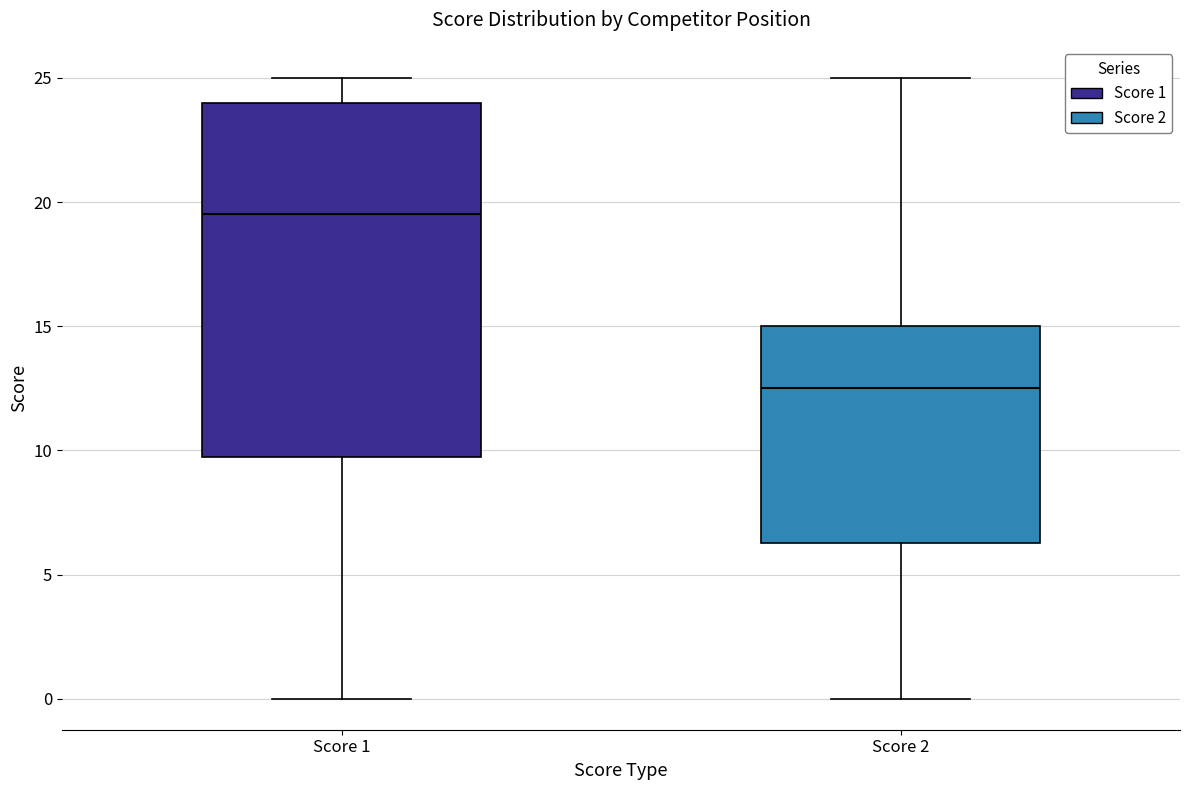

Which box's median line is the lowest?

Score 2